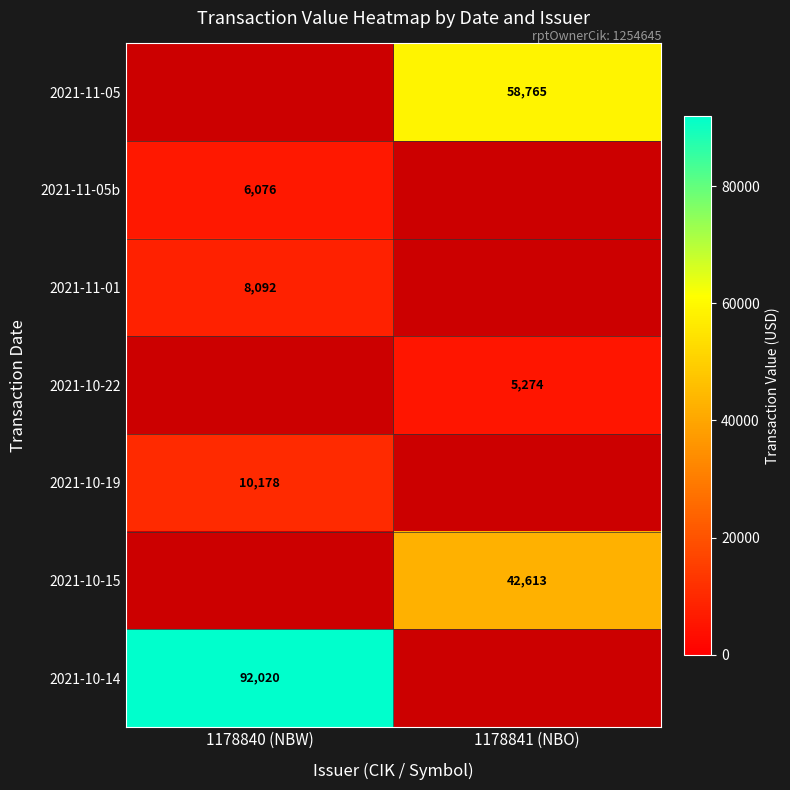

The 2021-10-22 series shows 1855 at 1178841 (NBO). True or false?

False